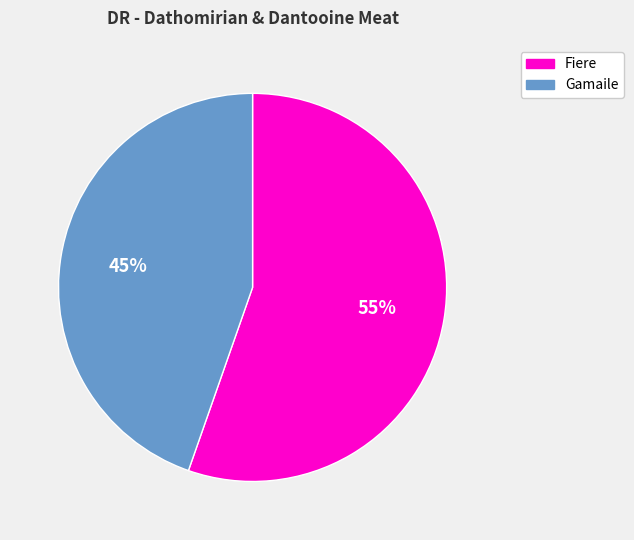

What percentage is the Fiere slice, to the nearest percent?

55%